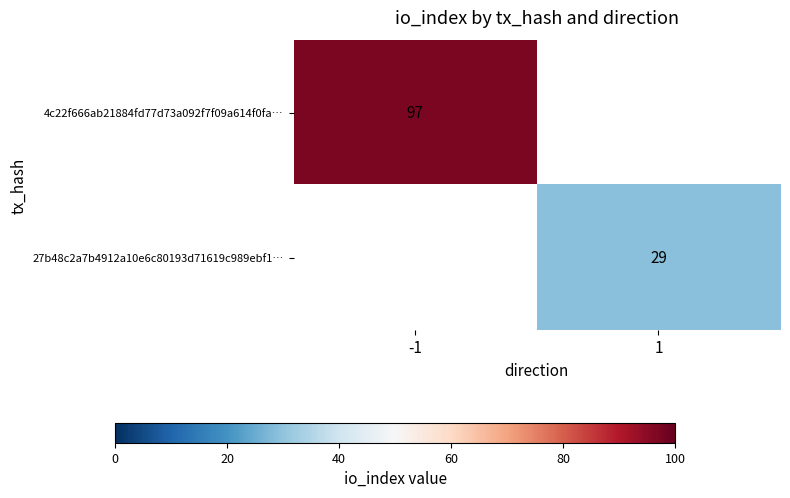

The value of 4c22f666ab21884fd77d73a092f7f09a614f0fa… at -1 is 170. True or false?

False